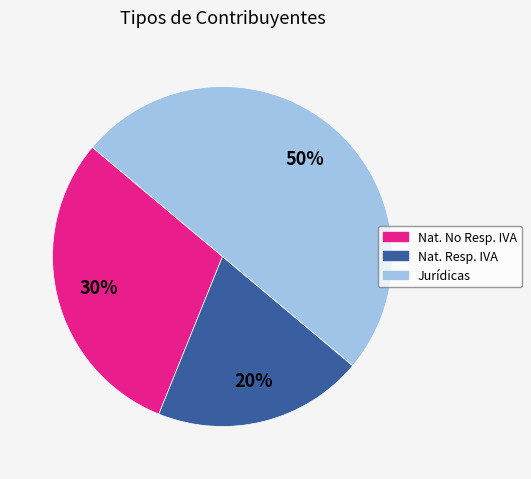

To the nearest percent, what is the average slice percentage?

33%